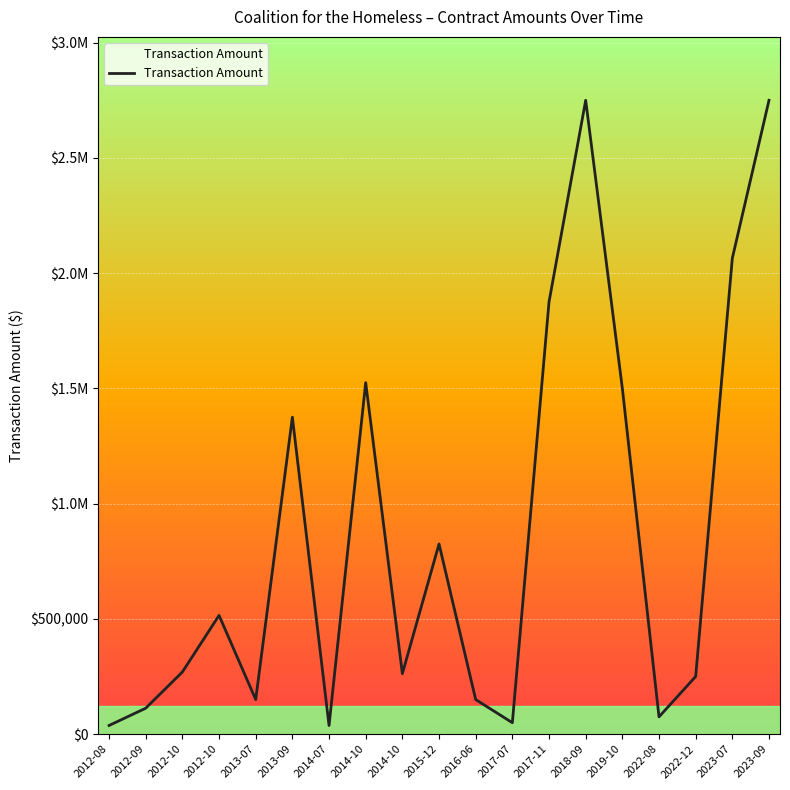

List the labels in order of value, largest first.

2018-09, 2023-09, 2023-07, 2017-11, 2014-10, 2019-10, 2013-09, 2015-12, 2012-10, 2012-10, 2014-10, 2022-12, 2013-07, 2016-06, 2012-09, 2022-08, 2017-07, 2012-08, 2014-07